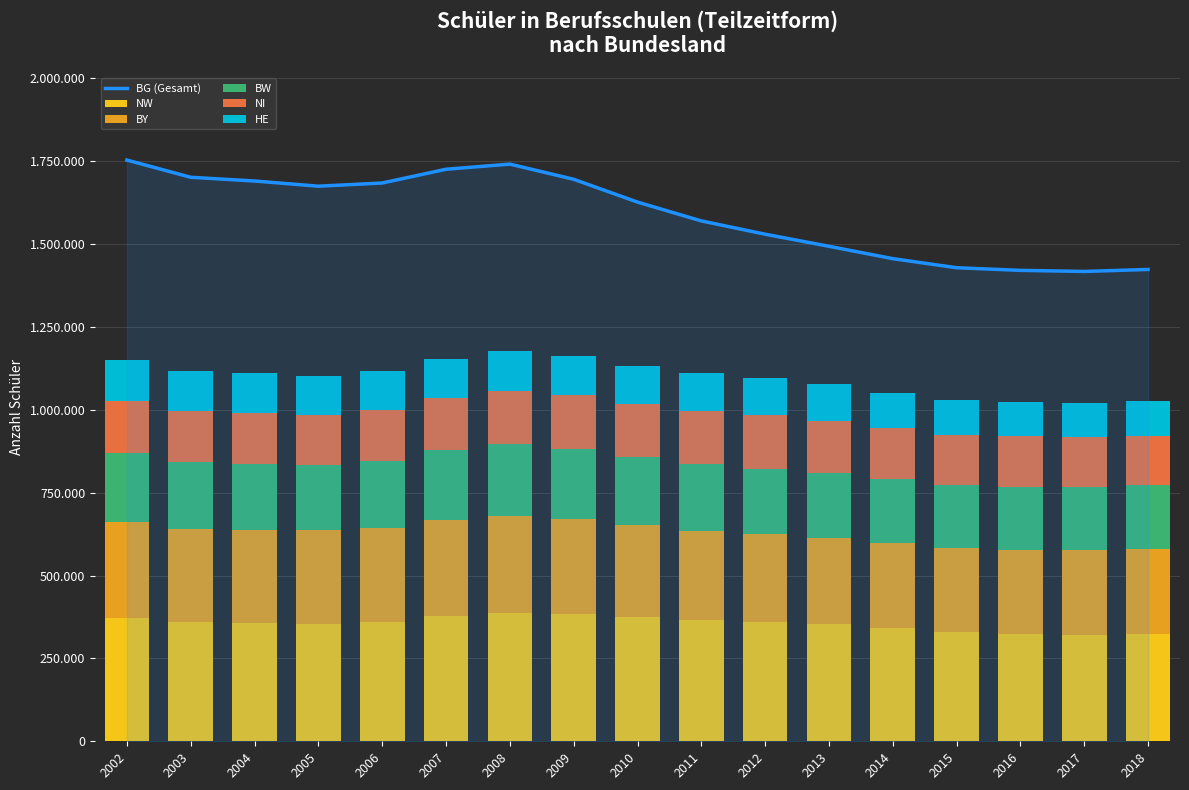

Rank the categories by NW value from highest to lowest.

2008, 2009, 2007, 2010, 2002, 2011, 2006, 2003, 2012, 2004, 2005, 2013, 2014, 2015, 2016, 2018, 2017